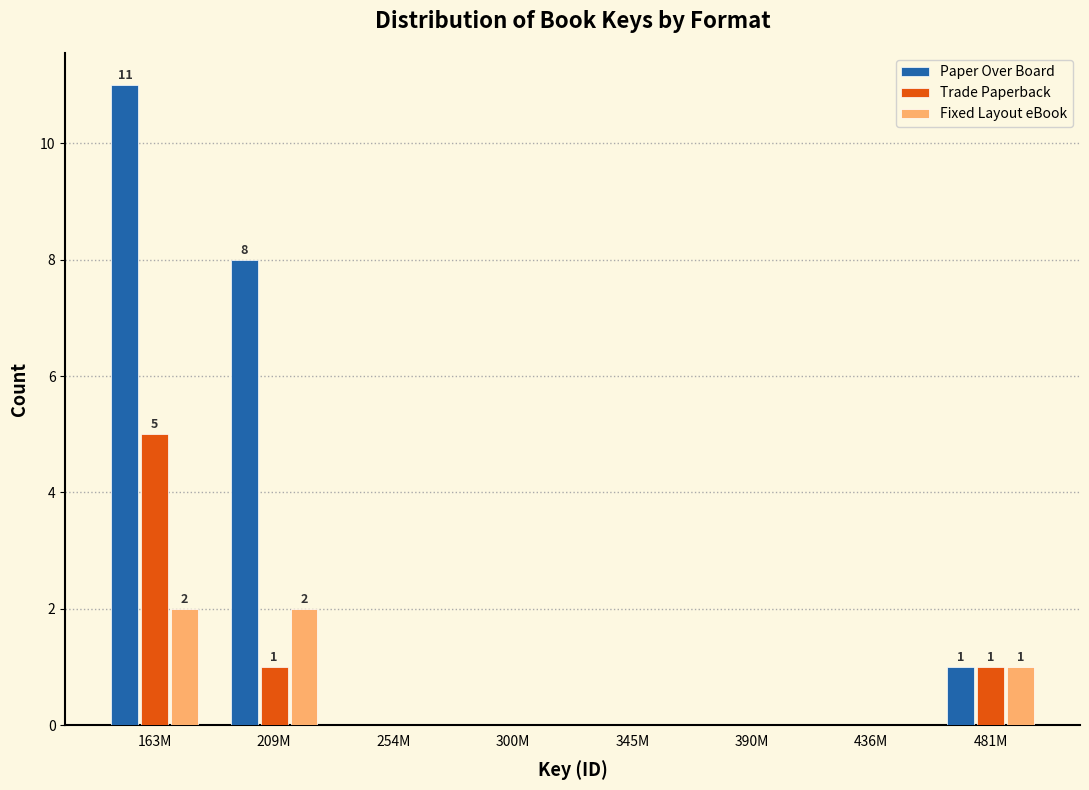

Reading left to right, extract all data points from this chart.

Paper Over Board: 163M=11	209M=8	254M=0	300M=0	345M=0	390M=0	436M=0	481M=1
Trade Paperback: 163M=5	209M=1	254M=0	300M=0	345M=0	390M=0	436M=0	481M=1
Fixed Layout eBook: 163M=2	209M=2	254M=0	300M=0	345M=0	390M=0	436M=0	481M=1